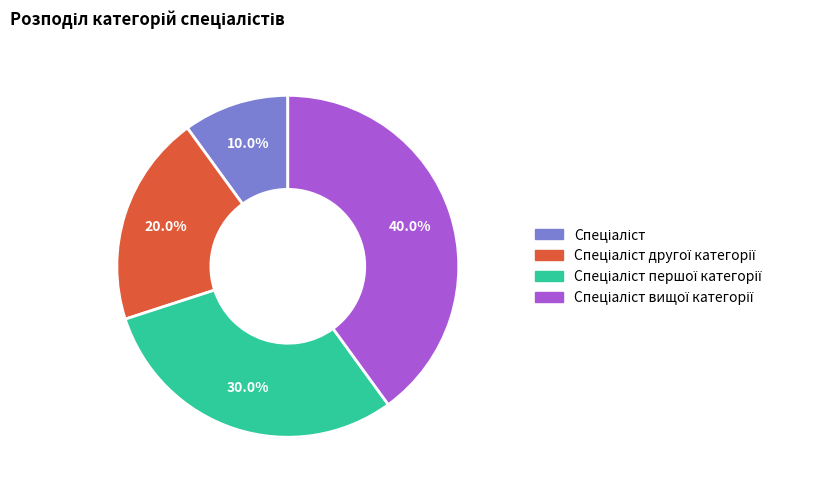

Is there a majority slice in this chart?

No